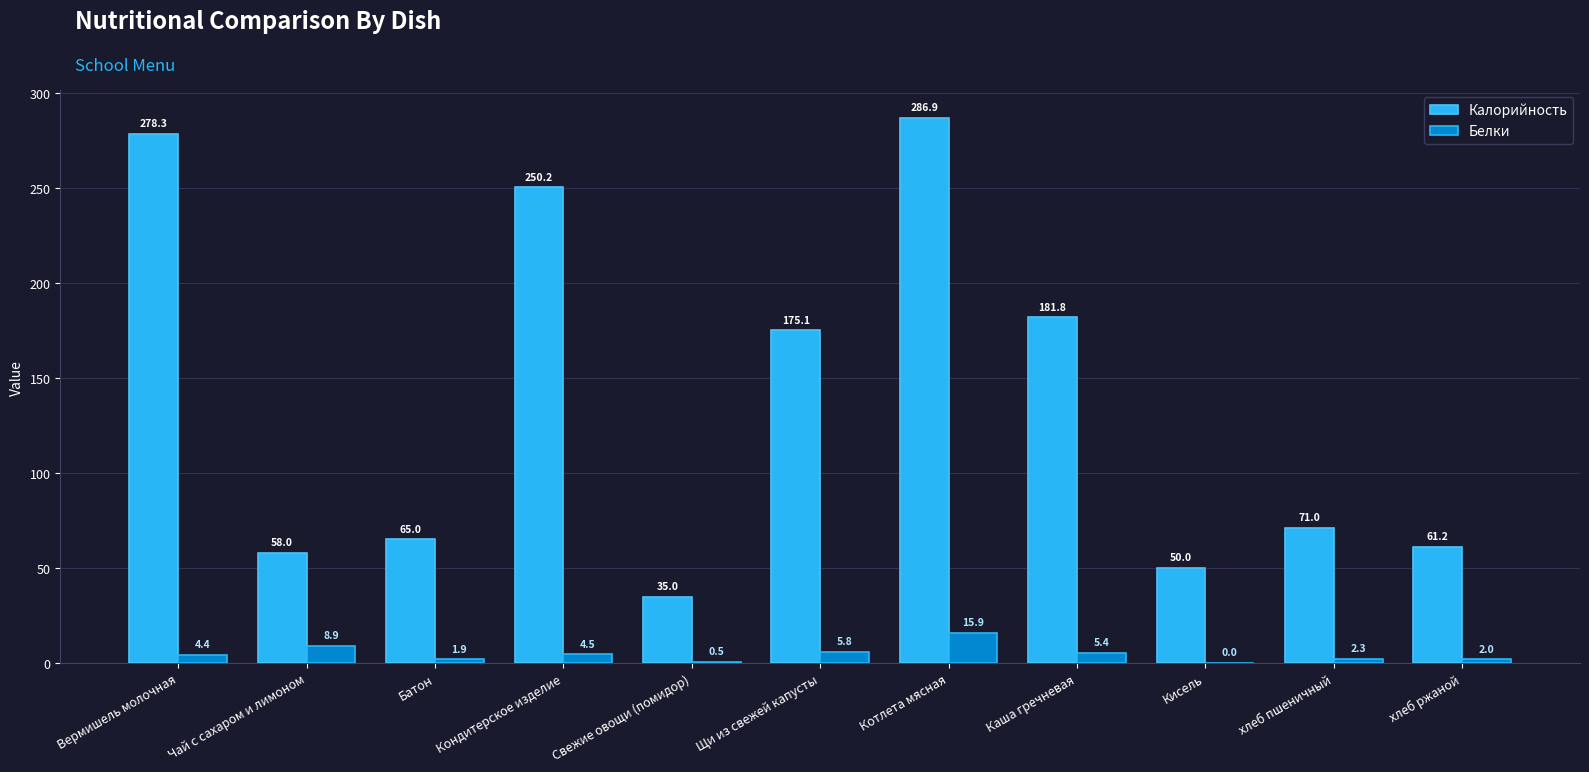

How many categories are shown in the chart?

11